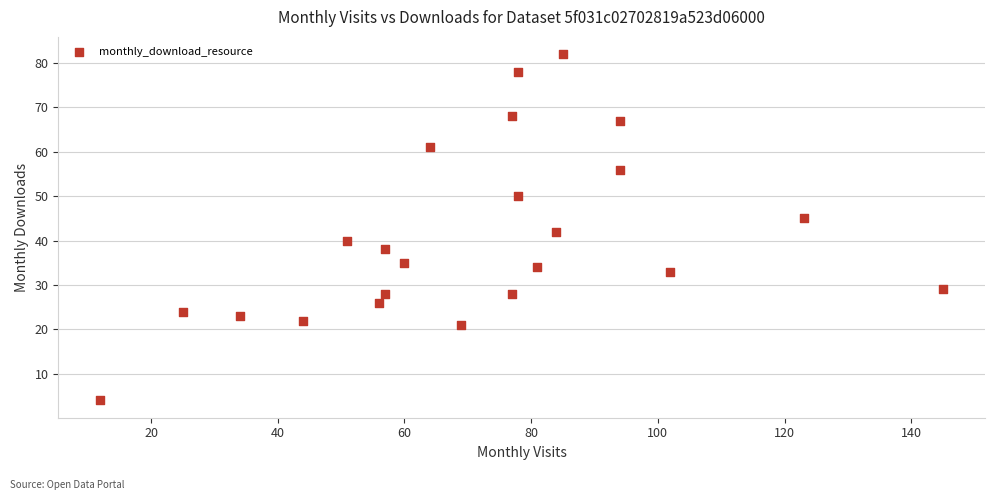

What is the range of X values (max minus min)?

133